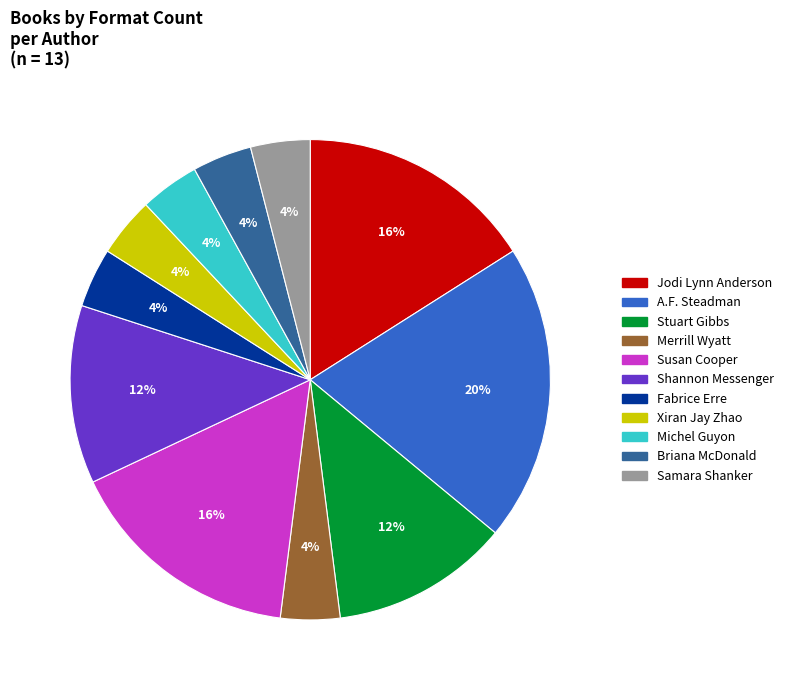

Does Fabrice Erre represent more than half of the total?

No